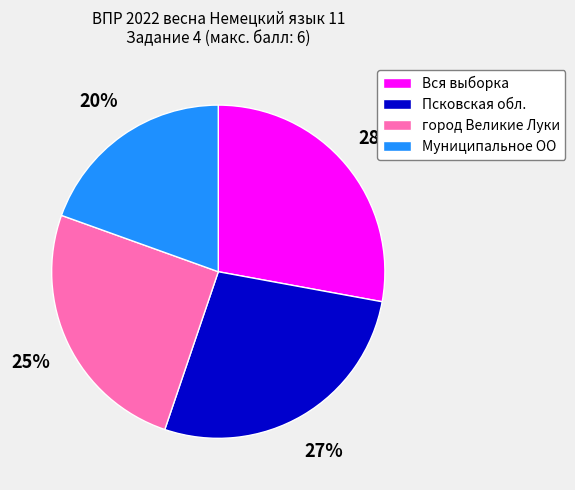

To the nearest percent, what is the difference between the largest and smallest slice percentages?

8%